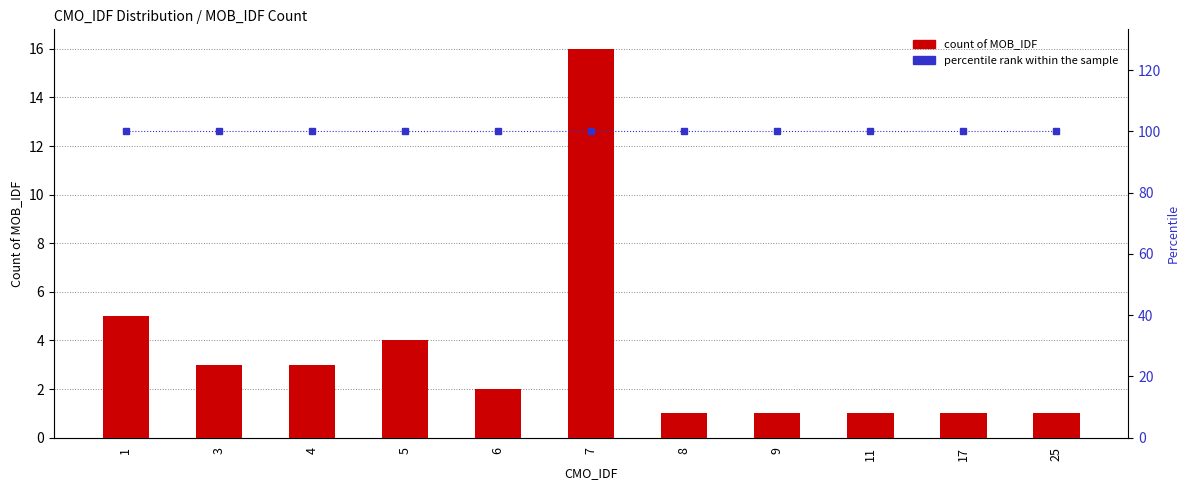

How many data points in count_of_MOB_IDF are less than 2?

5